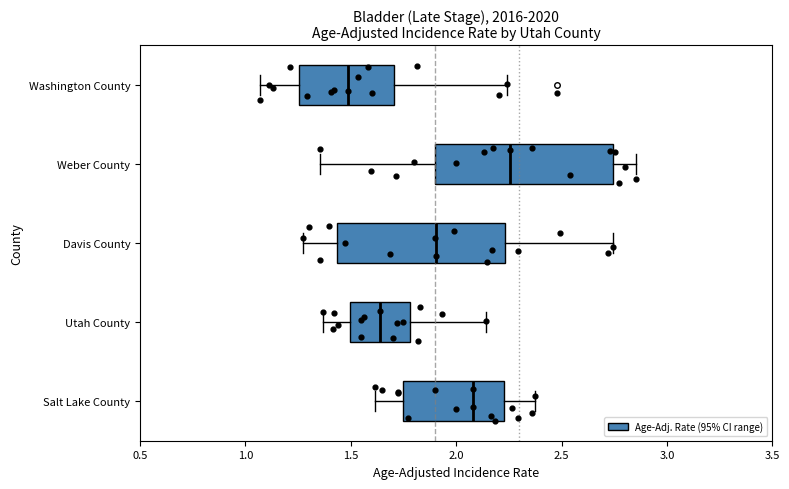

Reading bottom to top, transcribe this box plot: for each box, give where its median line is, the range the box spans, and where its two whiskers end, as read against the x-axis. The values are not printed on the chart, so give them approximately, as read against the axis.

Salt Lake County: median 2.10, box 1.75 to 2.25, whiskers 1.60 to 2.40
Utah County: median 1.65, box 1.50 to 1.80, whiskers 1.35 to 2.15
Davis County: median 1.90, box 1.45 to 2.25, whiskers 1.25 to 2.75
Weber County: median 2.25, box 1.90 to 2.75, whiskers 1.35 to 2.85
Washington County: median 1.50, box 1.25 to 1.70, whiskers 1.05 to 2.25